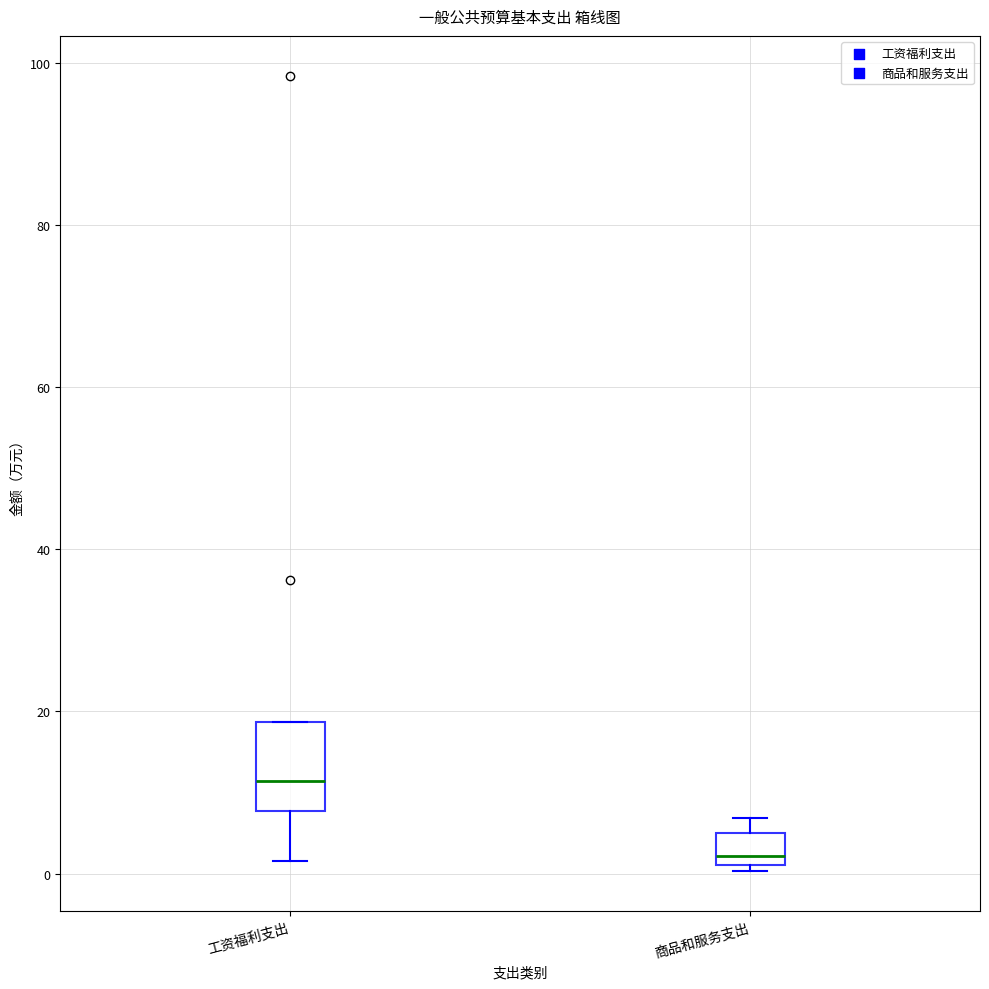

Which box is the tallest, from its lower edge to its upper edge?

工资福利支出